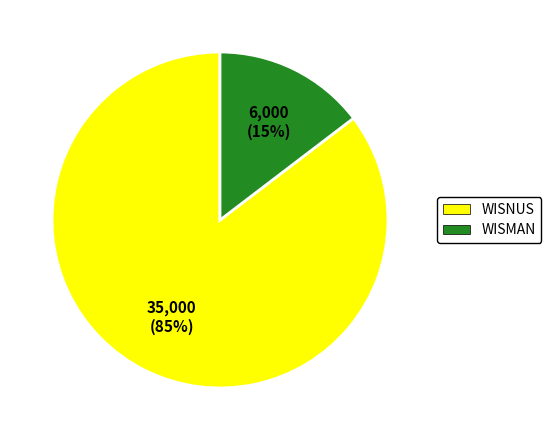

Is there a majority slice in this chart?

Yes